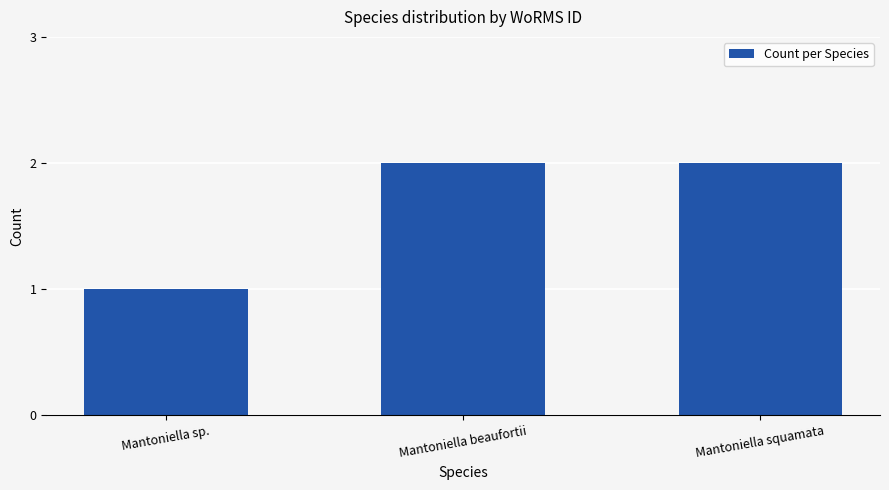

Which has a higher value, Mantoniella beaufortii or Mantoniella sp.?

Mantoniella beaufortii